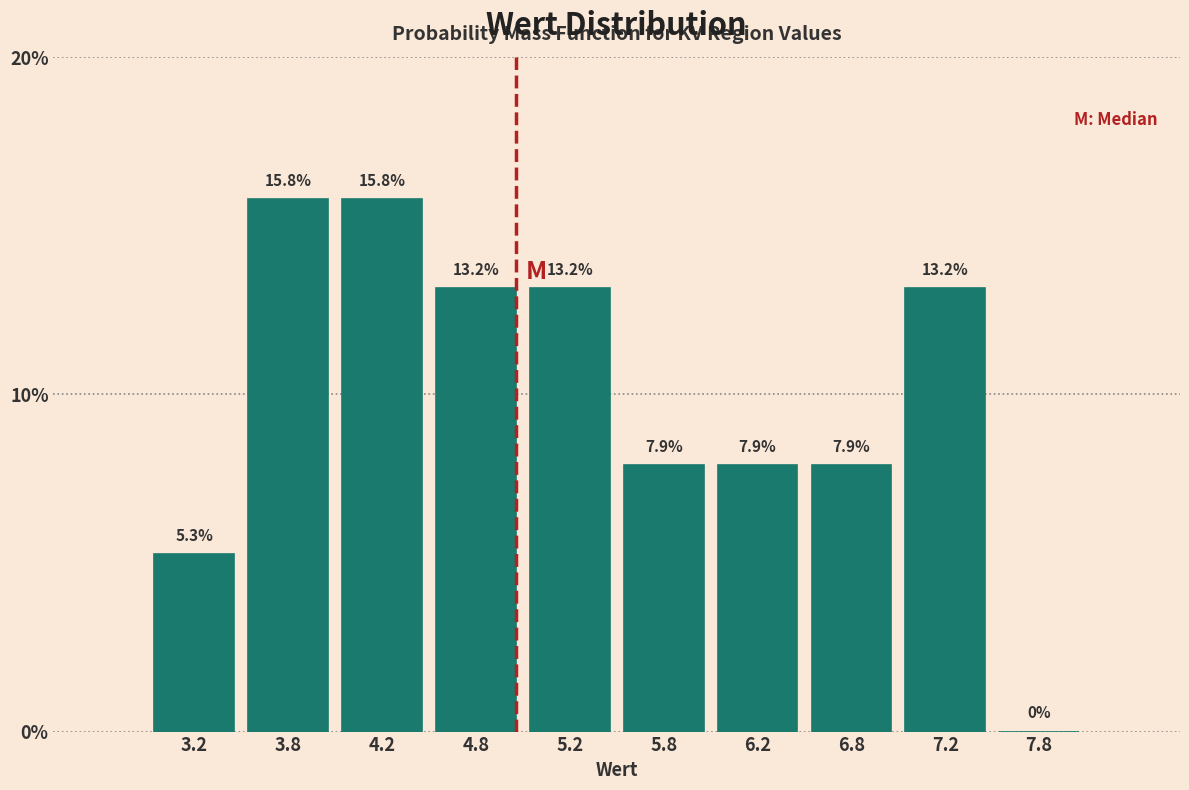

Reading left to right, list every bar in this chart as the range it spans on the x-axis followed by its height.

3.0 to 3.5: 5.3
3.5 to 4.0: 15.8
4.0 to 4.5: 15.8
4.5 to 5.0: 13.2
5.0 to 5.5: 13.2
5.5 to 6.0: 7.9
6.0 to 6.5: 7.9
6.5 to 7.0: 7.9
7.0 to 7.5: 13.2
7.5 to 8.0: 0.0